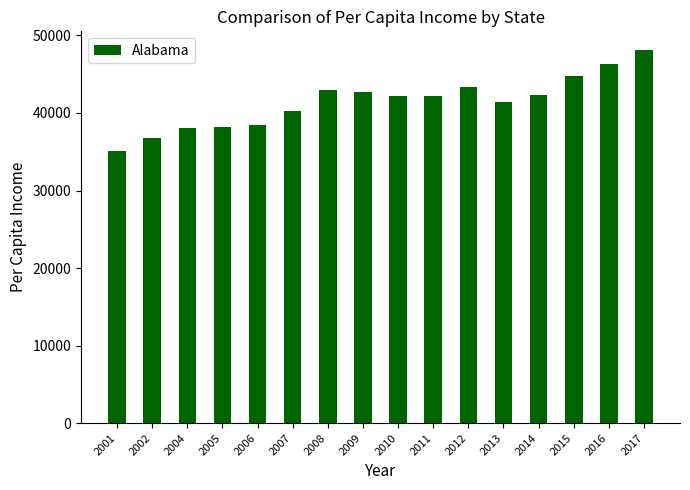

Count the number of data series in this chart.

1